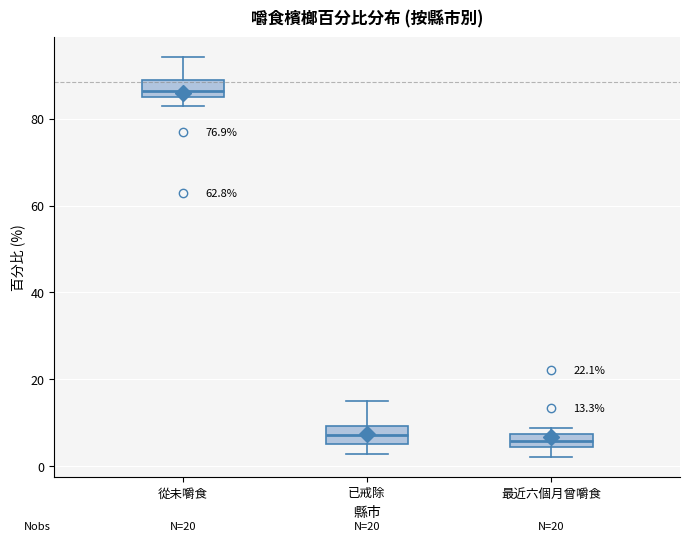

Which box's median line is the highest?

從未嚼食